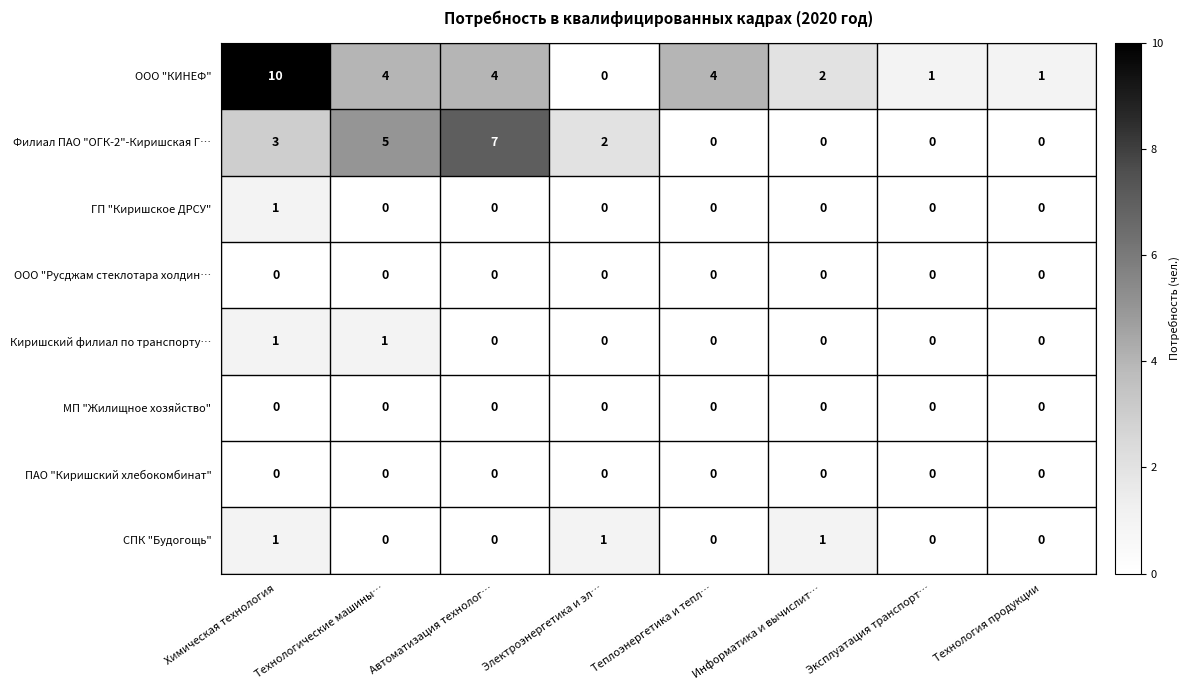

What is the difference between the highest and lowest values at Теплоэнергетика и тепл…?

4